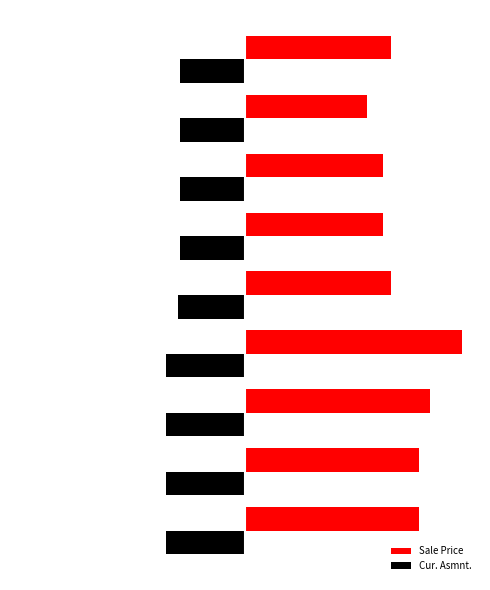

What is the average value of the Cur. Asmnt. series?

-39.5